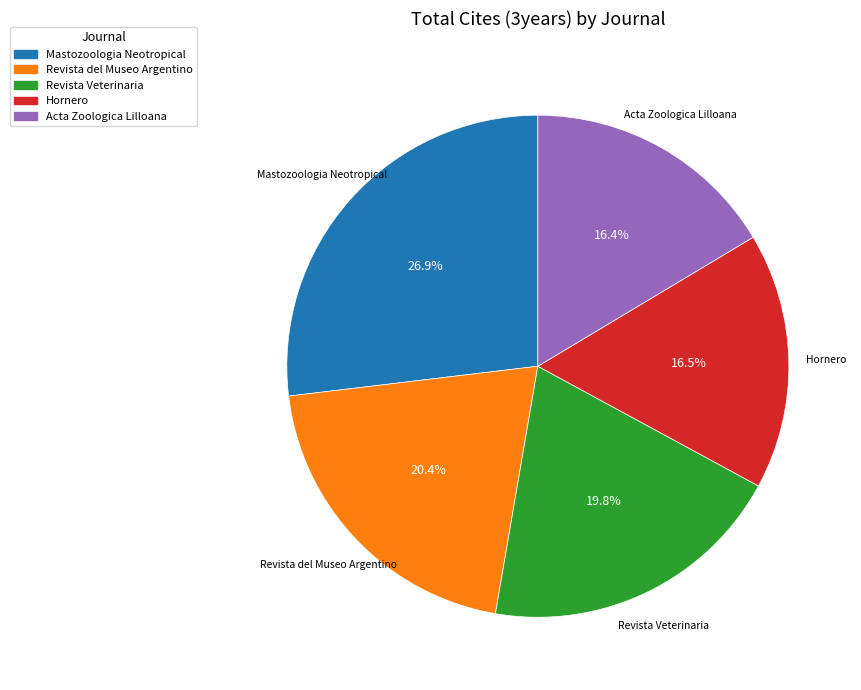

Combined, what portion of the pie is Mastozoologia Neotropical and Revista del Museo Argentino?

47.3%